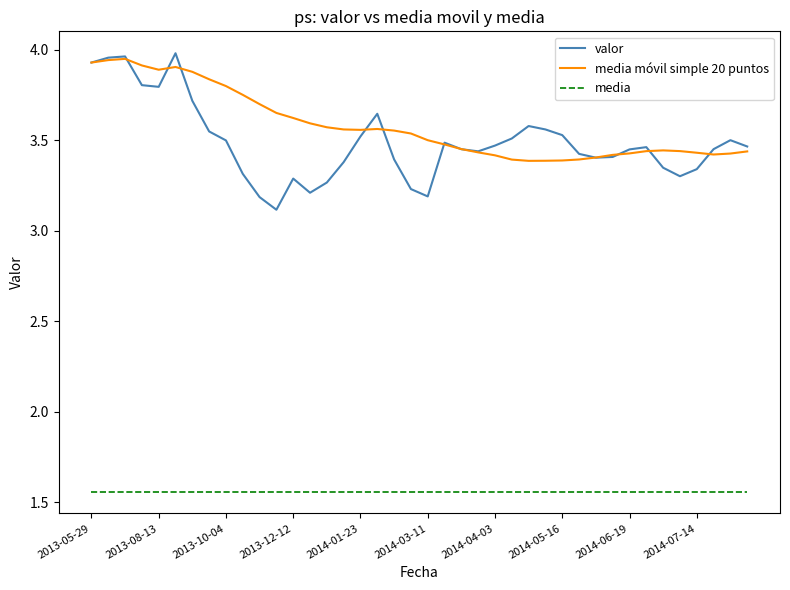

What are all the series names shown in the legend?

valor, media móvil simple 20 puntos, media